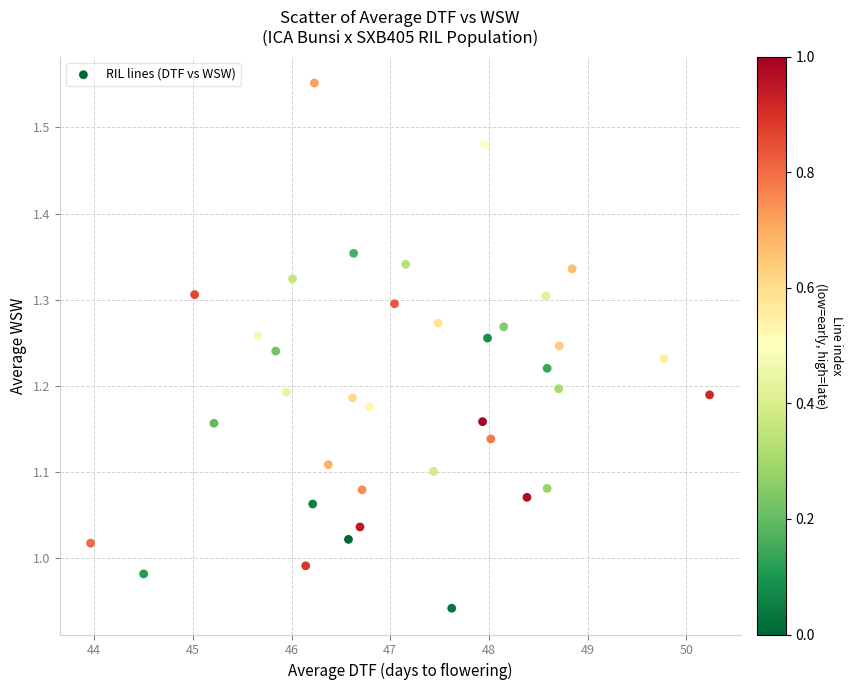

What is the range of X values (max minus min)?

6.3